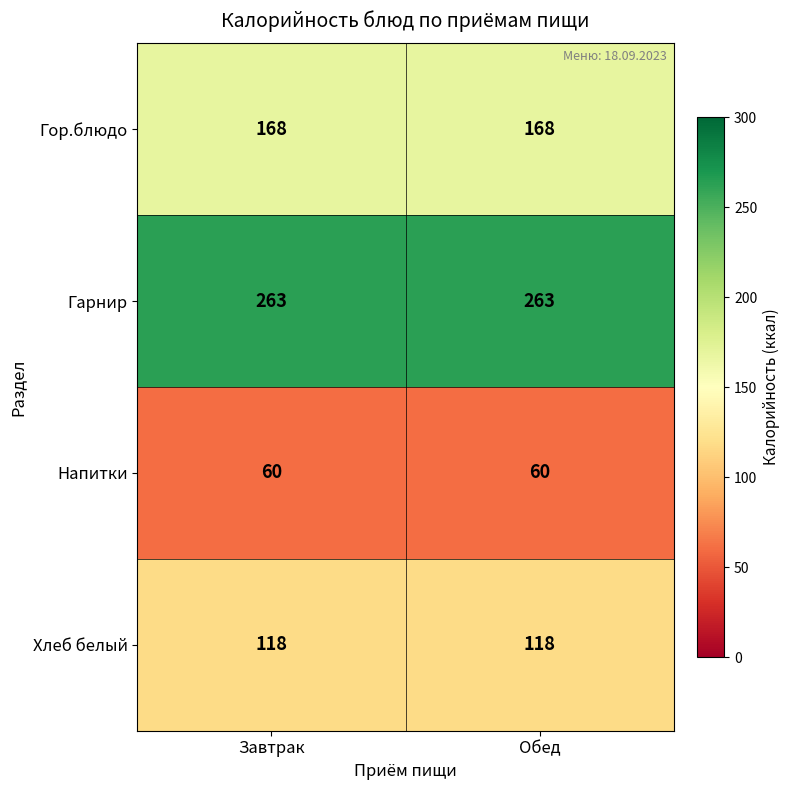

The value of Хлеб белый at Завтрак is 65. True or false?

False